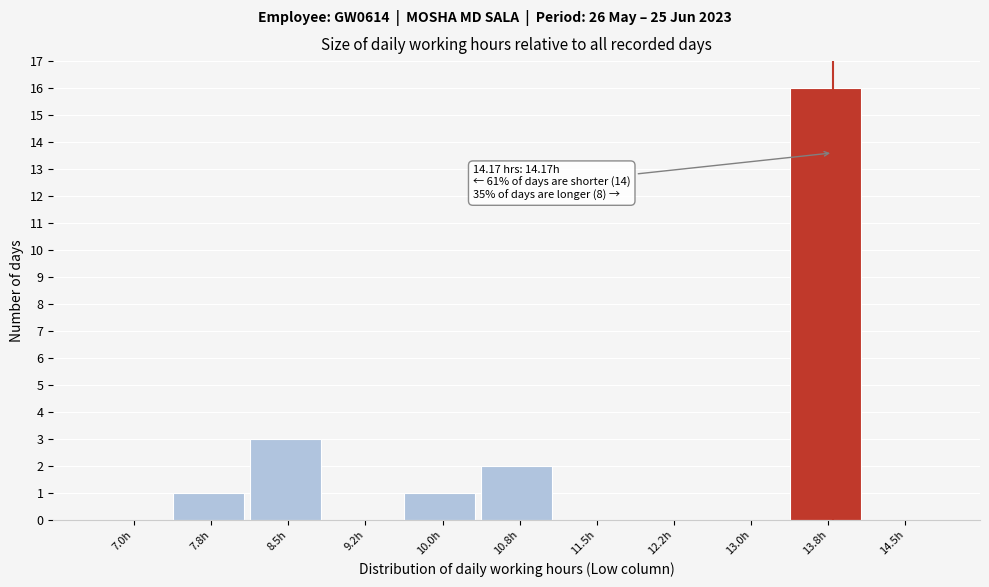

Reading left to right, what are all the values shown in this chart?

7.0h=0	7.8h=1	8.5h=3	9.2h=0	10.0h=1	10.8h=2	11.5h=0	12.2h=0	13.0h=0	13.8h=16	14.5h=0